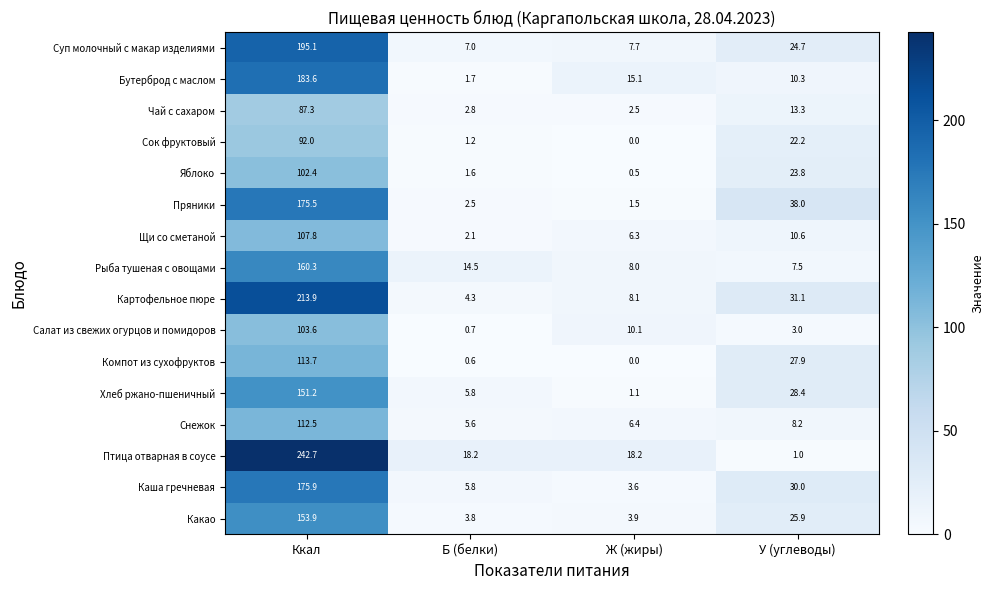

Which series has the largest total across all categories?

Птица отварная в соусе